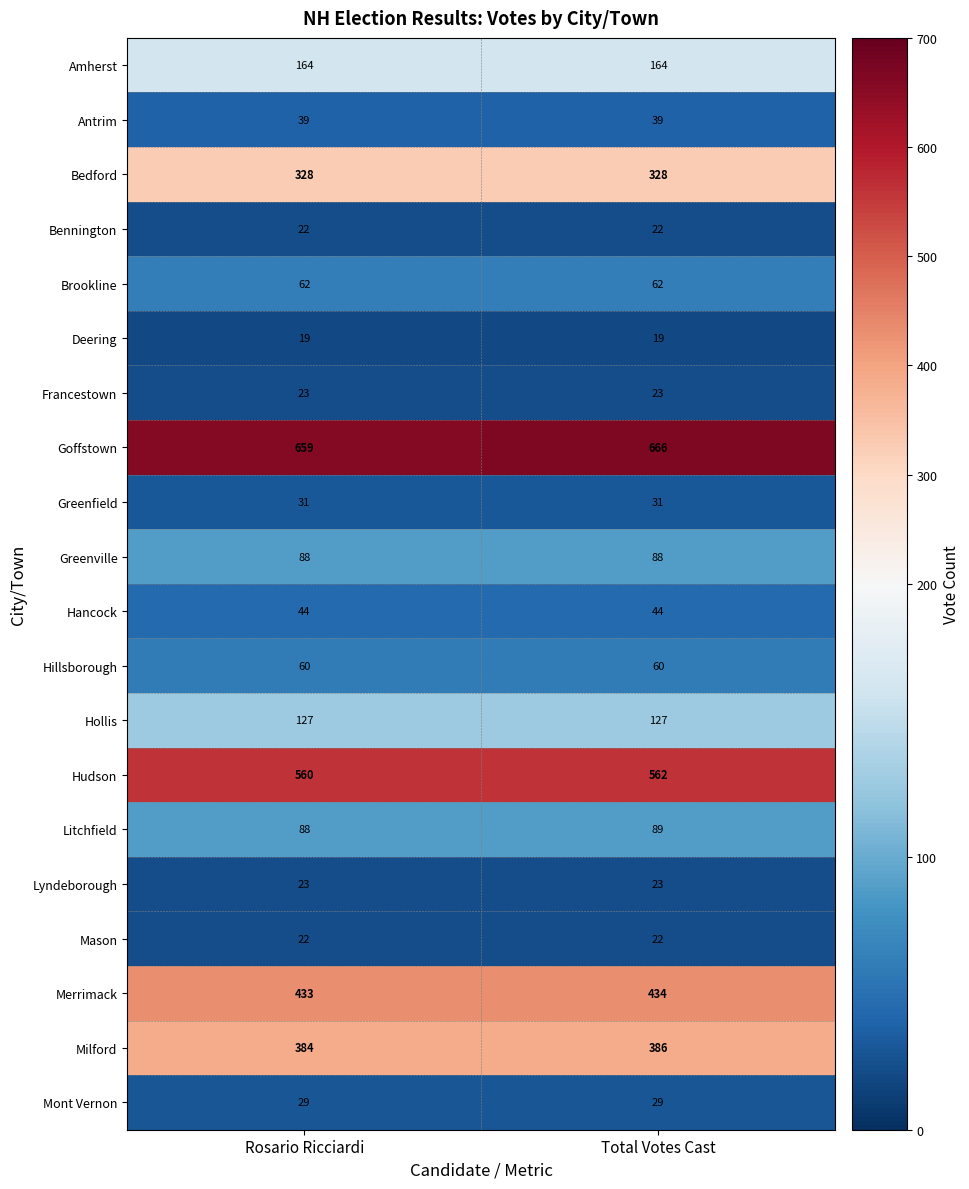

What is the smallest value displayed?

19